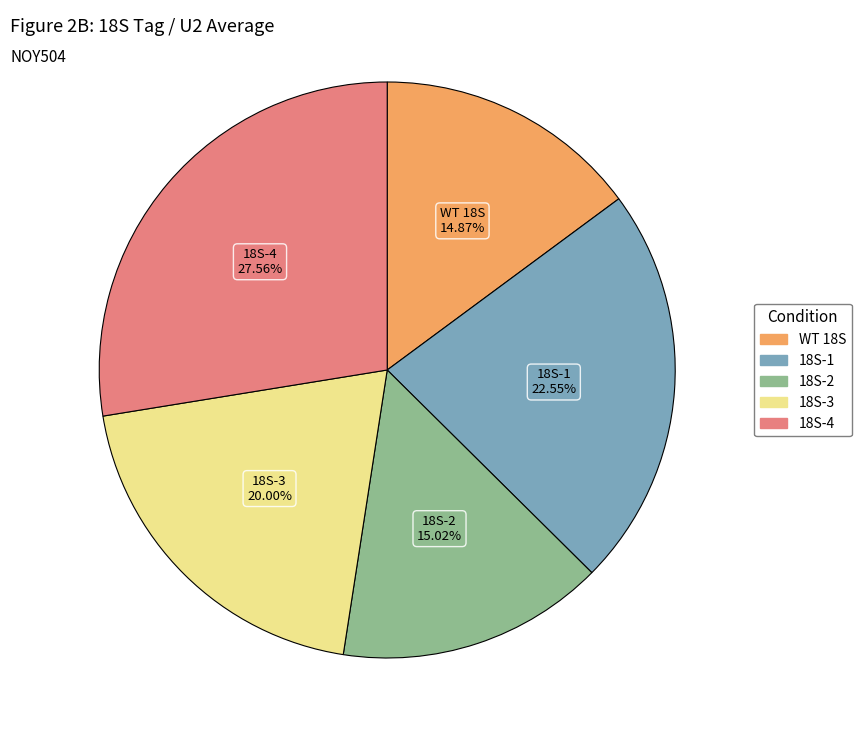

Is there a majority slice in this chart?

No